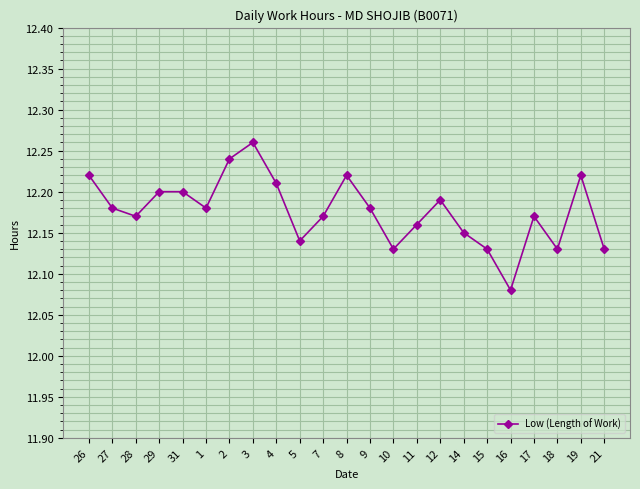

What is the sum of the values at 8 and 26?

24.4